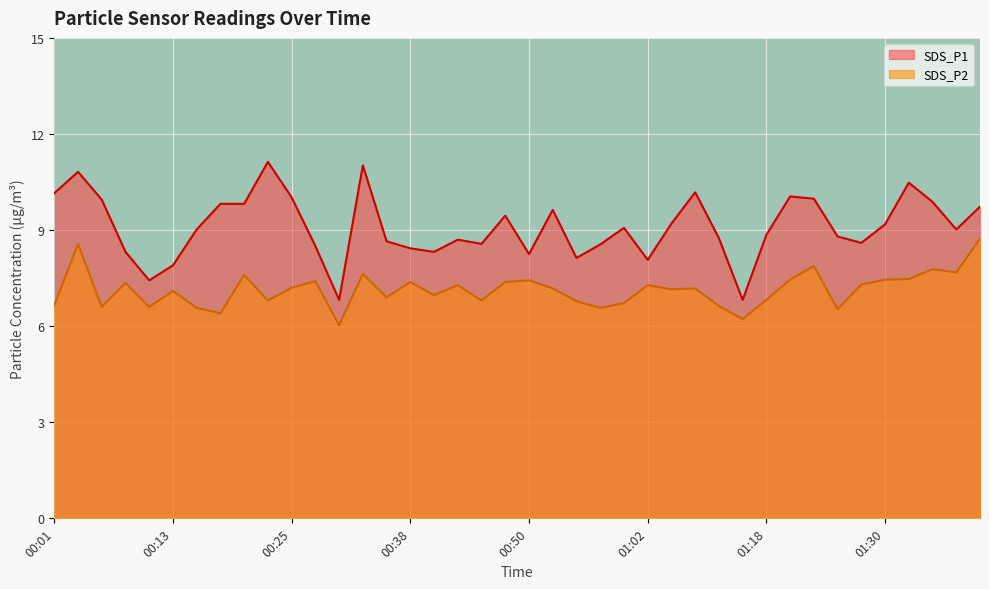

How many values in the SDS_P1 series exceed 9?

21